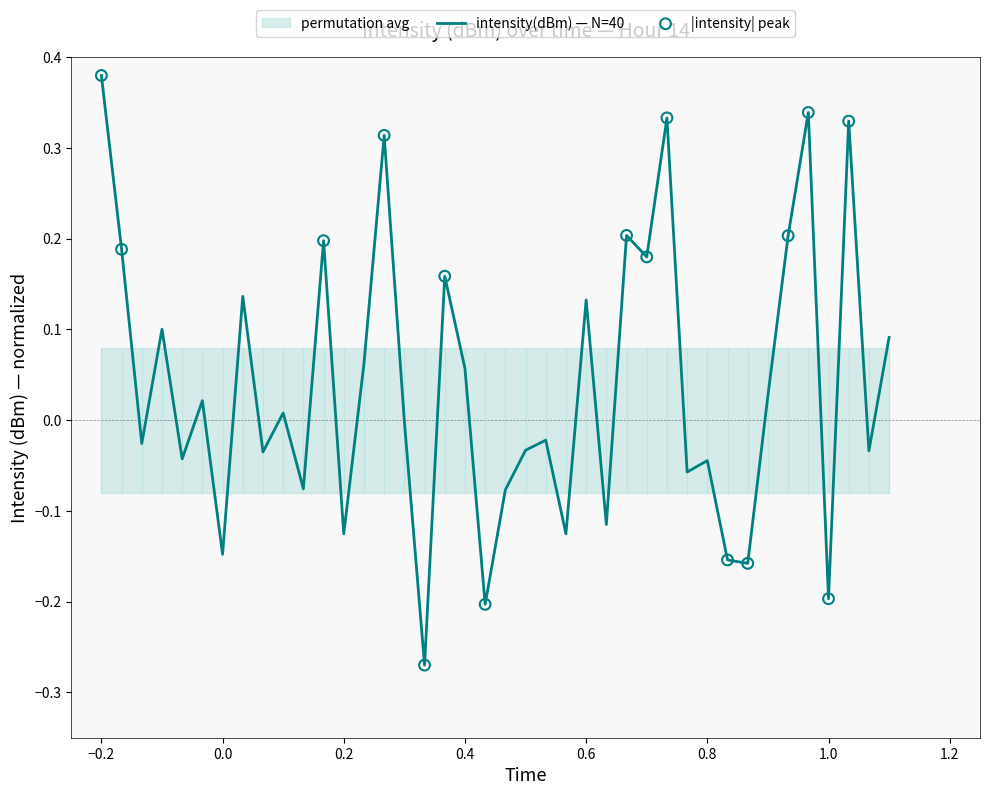

At which label does intensity(dBm) — N=40 reach its peak?

−0.2